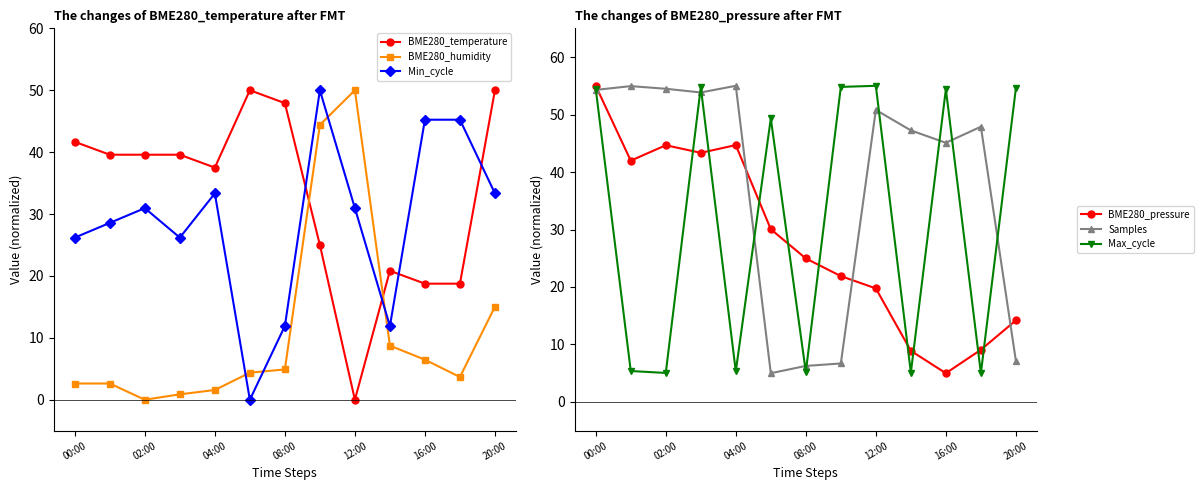

What is the average value of the BME280_pressure series?

28.0